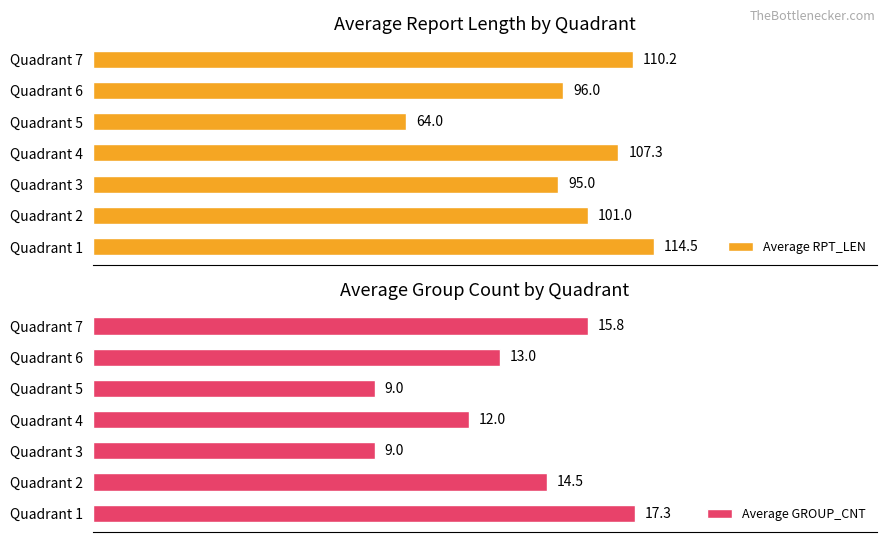

Which category has the highest value in the Average RPT_LEN series?

Quadrant 1